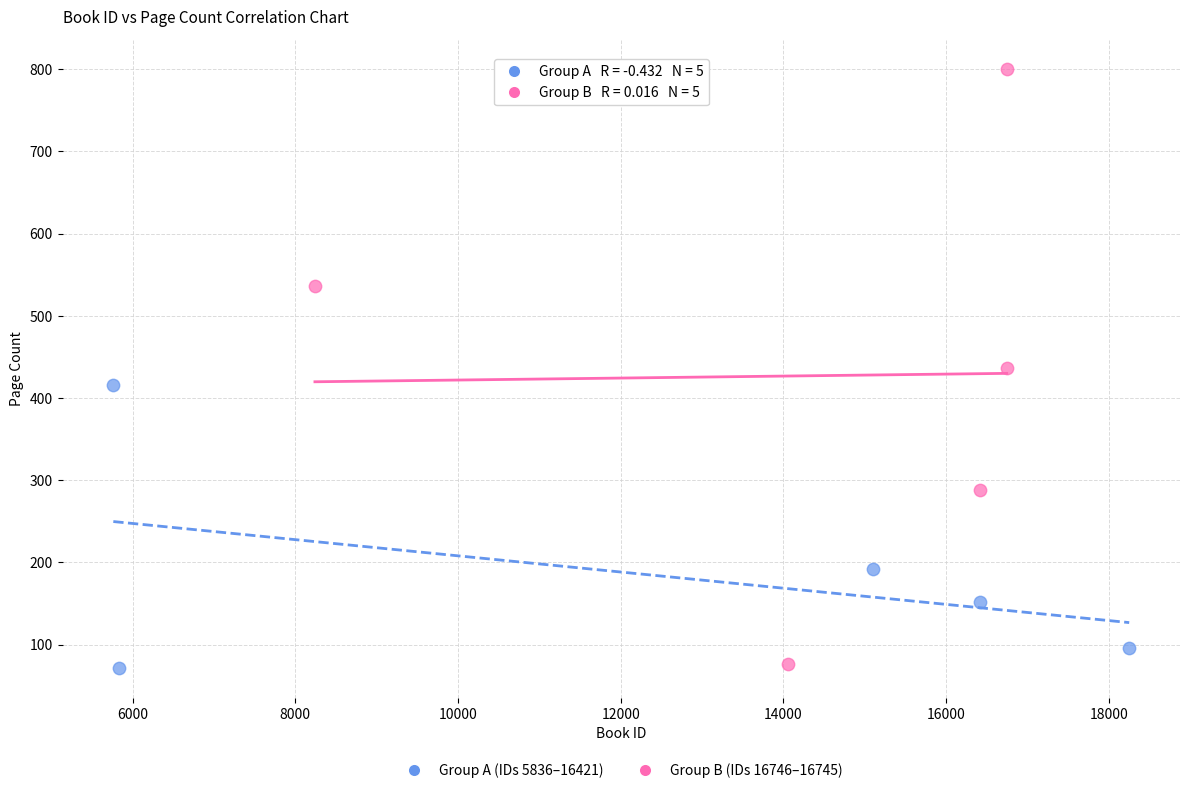

Which series contains the highest Y value?

Group B (IDs 16746–16745)